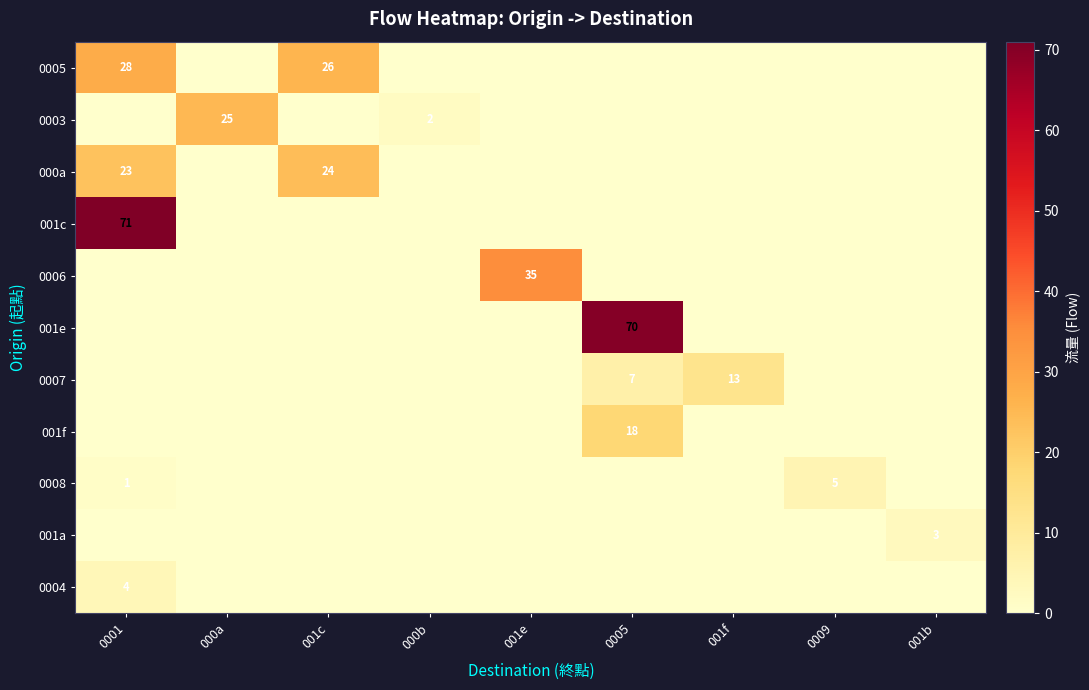

The value of 0003 at 000a is 25. True or false?

True